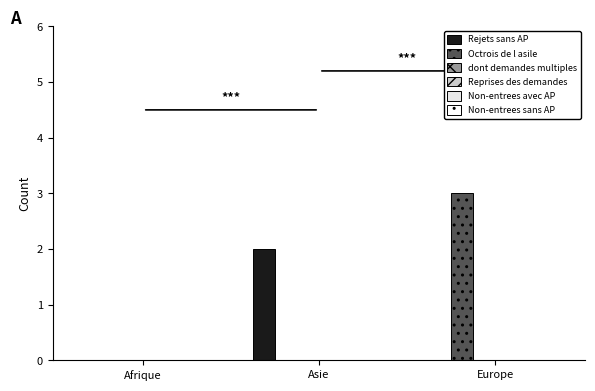

How many groups of bars are there?

3